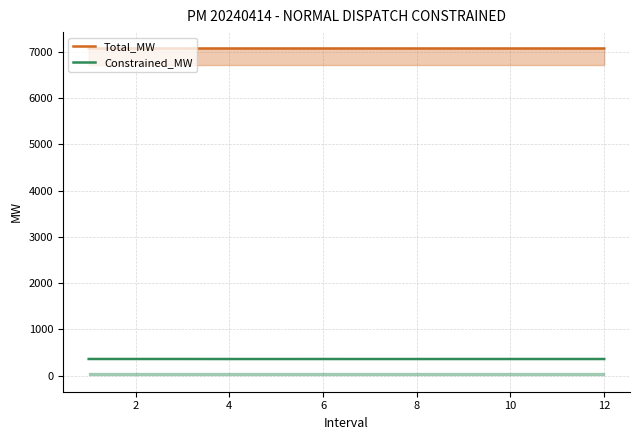

What is the highest value of the Constrained_MW series?

358.9